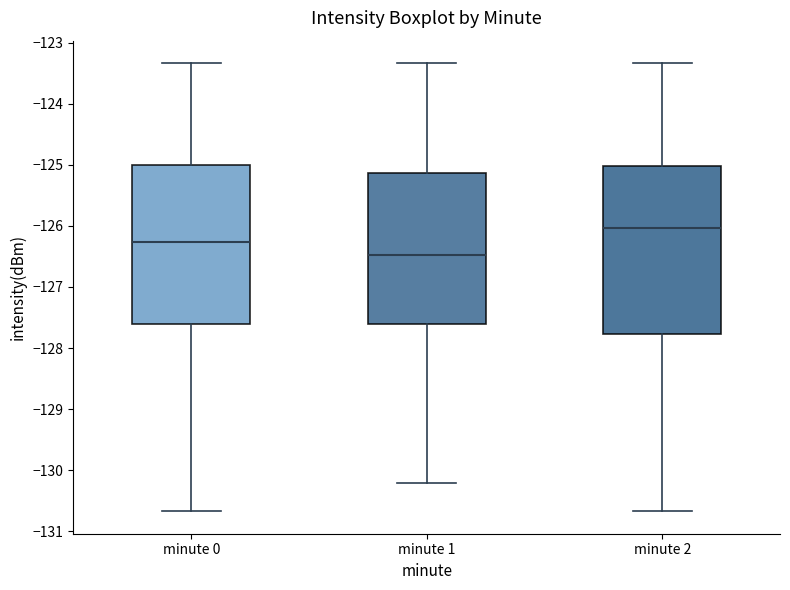

Reading left to right, transcribe this box plot: for each box, give where its median line is, the range the box spans, and where its two whiskers end, as read against the y-axis. The values are not printed on the chart, so give them approximately, as read against the axis.

minute 0: median -126.3, box -127.6 to -125.0, whiskers -130.7 to -123.3
minute 1: median -126.5, box -127.6 to -125.1, whiskers -130.2 to -123.3
minute 2: median -126.0, box -127.8 to -125.0, whiskers -130.7 to -123.3